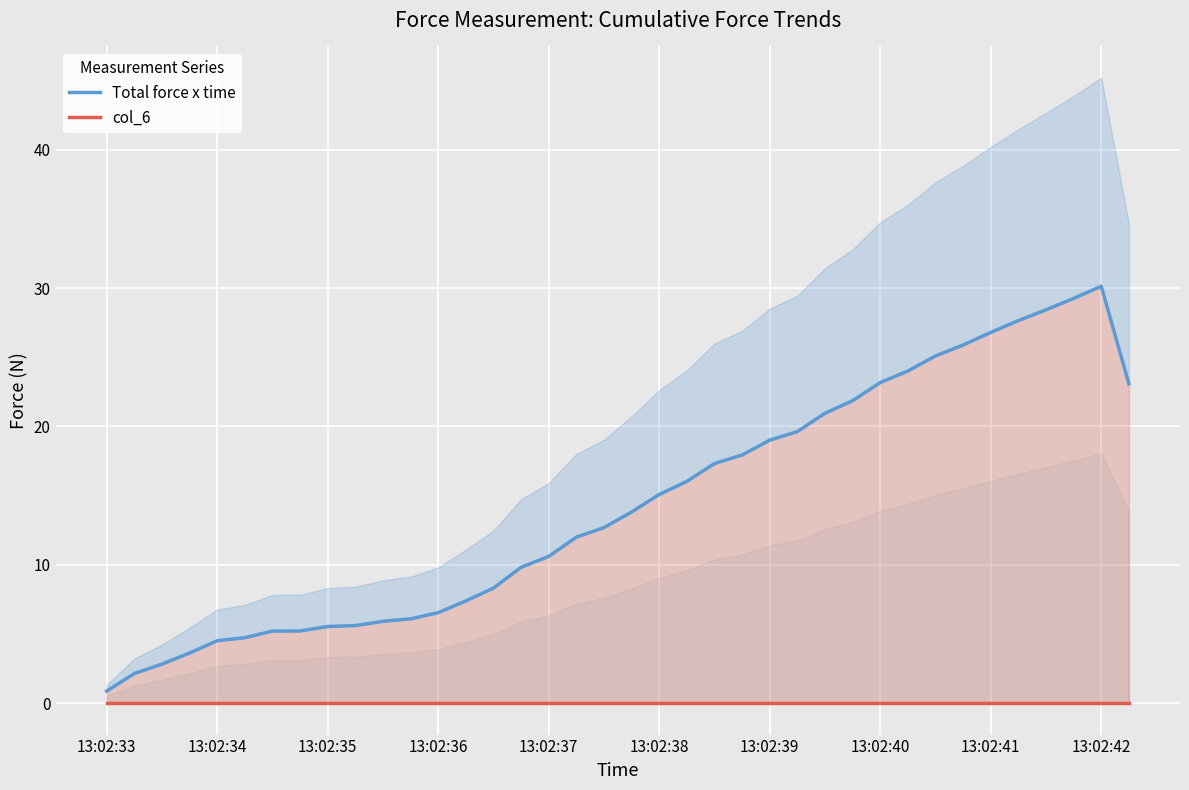

Reading left to right, transcribe all the data shown in this chart.

Total force x time: 0.9	2.2	2.8	3.6	4.5	4.7	5.2	5.2	5.6	5.6	5.9	6.1	6.5	7.4	8.3	9.8	10.6	12.0	12.7	13.8	15.1	16.0	17.3	17.9	19.0	19.6	21.0	21.9	23.2	24.0	25.1	25.9	26.8	27.7	28.4	29.3	30.1	23.1
col_6: 0.0	0.0	0.0	0.0	0.0	0.0	0.0	0.0	0.0	0.0	0.0	0.0	0.0	0.0	0.0	0.0	0.0	0.0	0.0	0.0	0.0	0.0	0.0	0.0	0.0	0.0	0.0	0.0	0.0	0.0	0.0	0.0	0.0	0.0	0.0	0.0	0.0	0.0